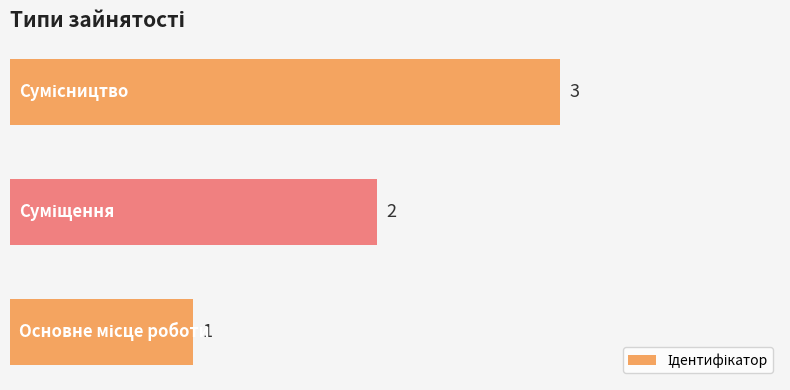

How many values are between 1 and 3?

3